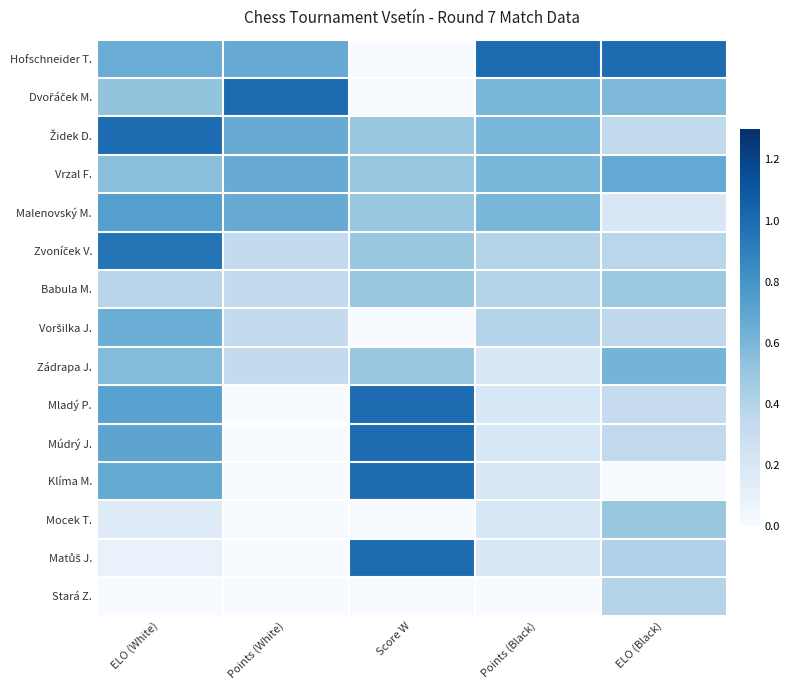

What is the total value across all series at ELO (Black)?

6.6